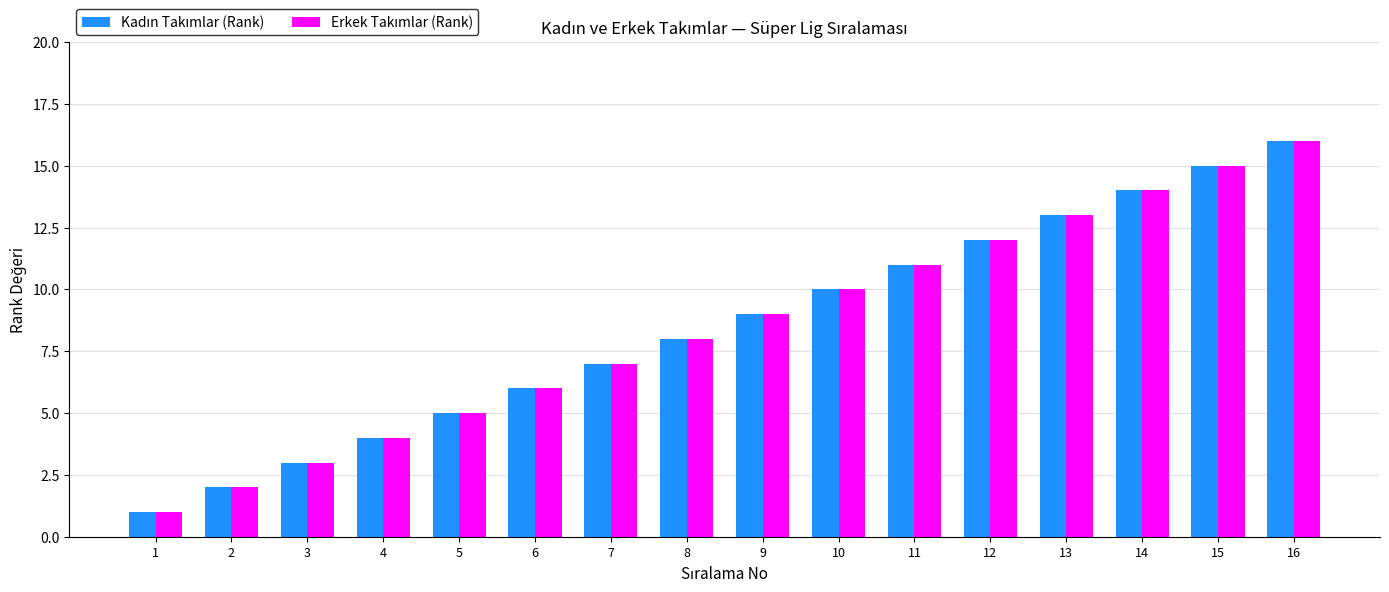

Which label corresponds to the largest value in the chart?

16